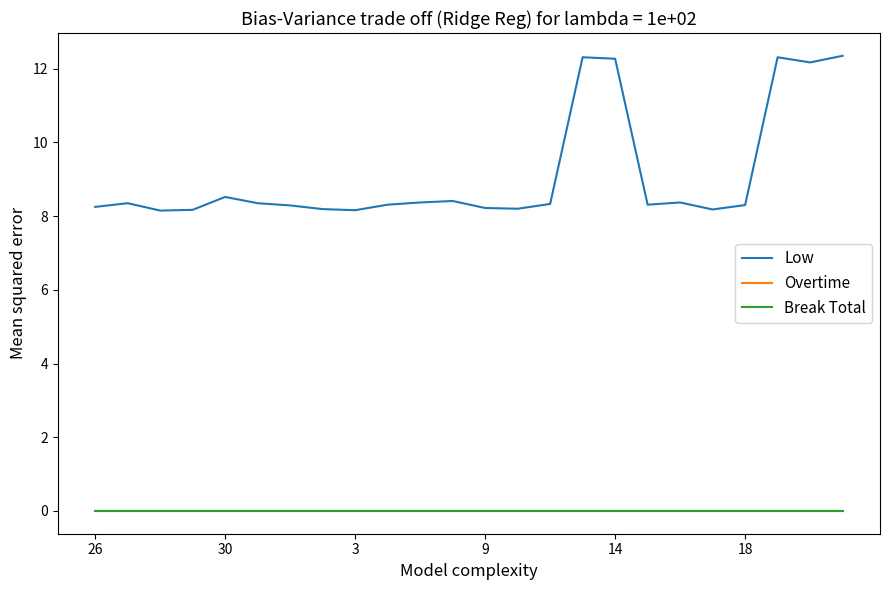

Is this an area chart (filled region under the line)?

No